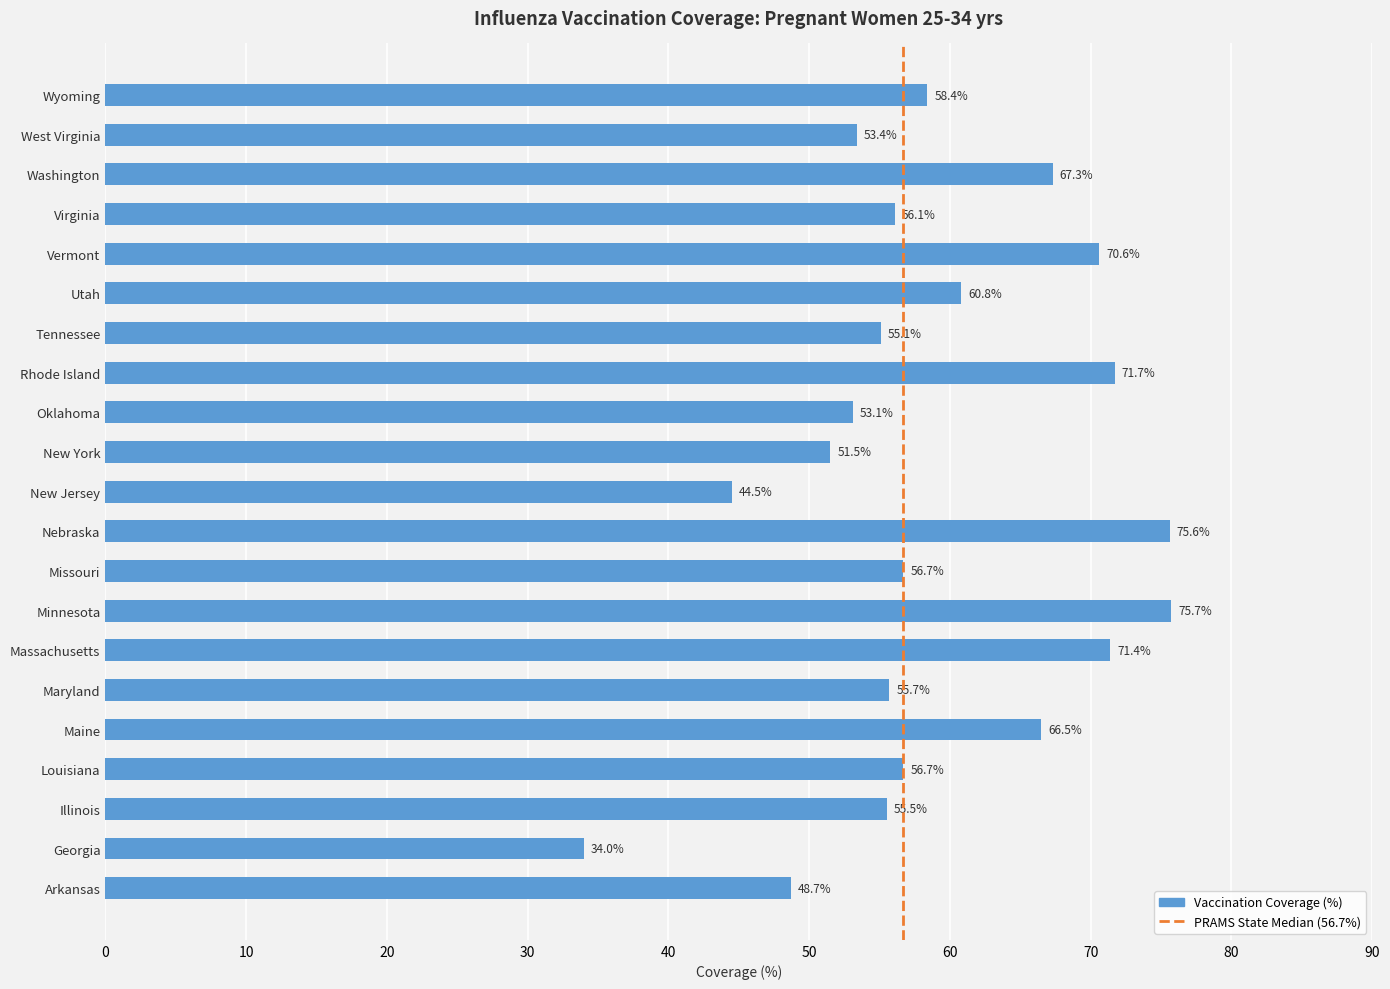

How many values exceed 56?

12